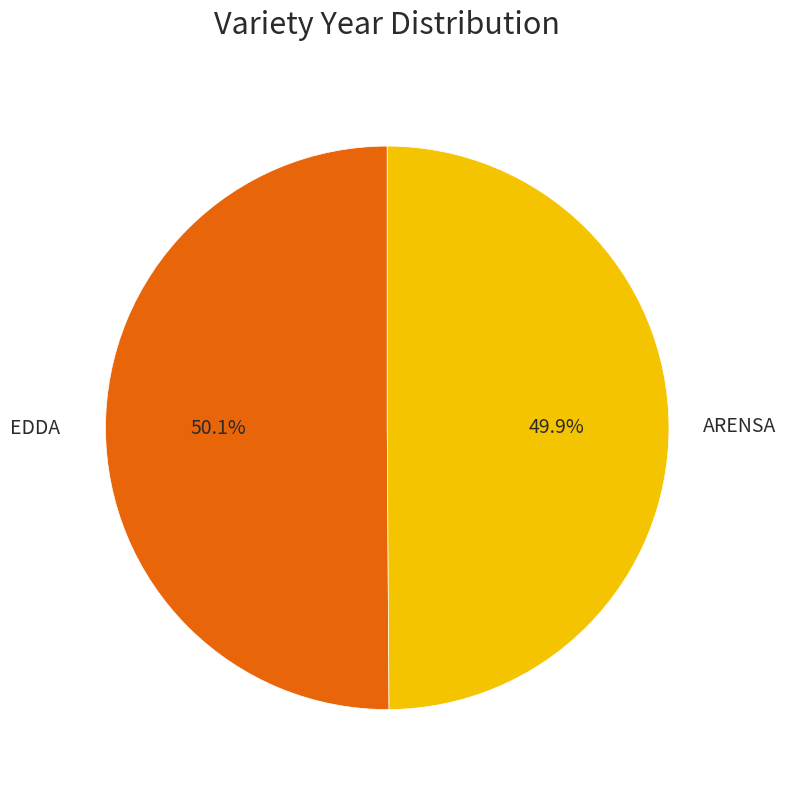

Does any single category account for the majority?

Yes